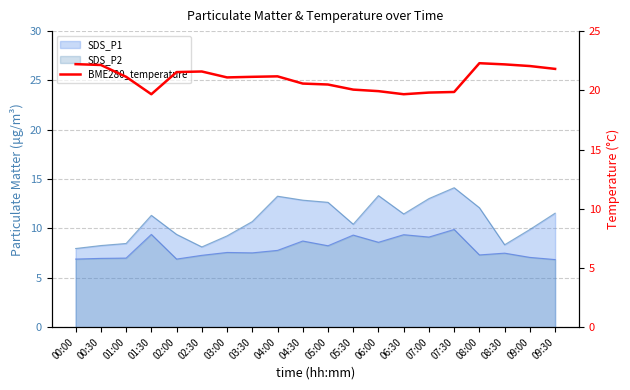

List the labels in order of value, smallest first.

01:30, 06:30, 07:00, 07:30, 06:00, 05:30, 05:00, 04:30, 03:00, 01:00, 03:30, 04:00, 02:00, 02:30, 09:30, 09:00, 00:30, 08:30, 00:00, 08:00